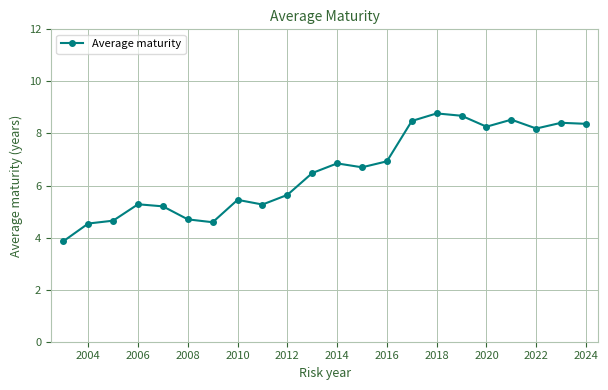

What is the value of the 2nd point from the left?

4.5